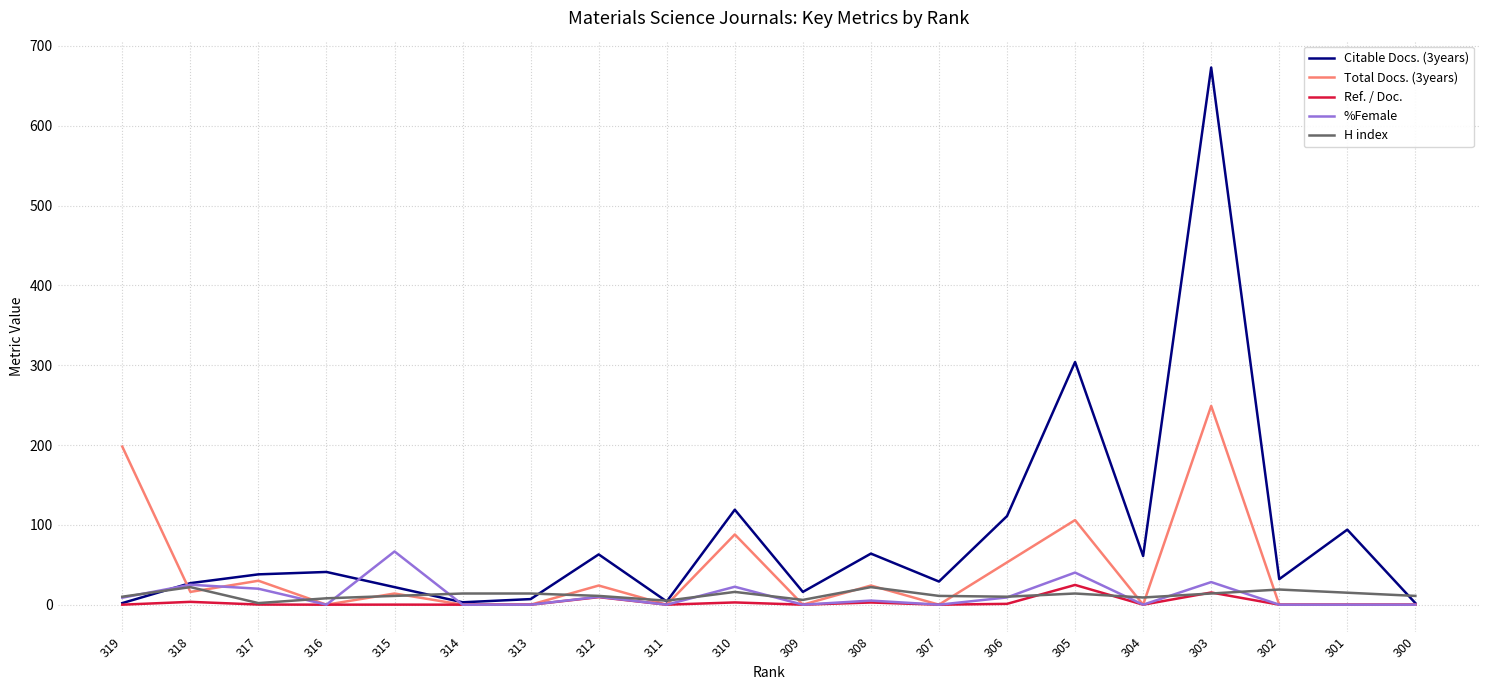

The Total Docs. (3years) series shows 53.0 at 306. True or false?

True